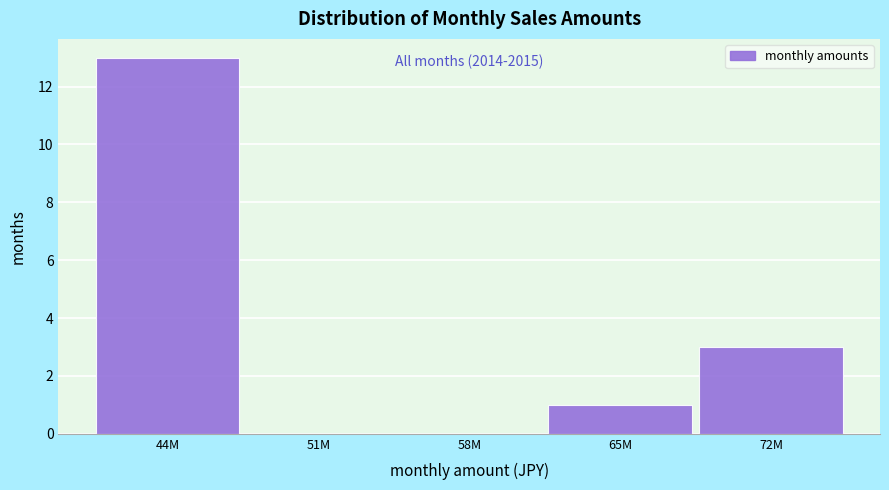

Reading left to right, transcribe all the data shown in this chart.

44M=13	51M=0	58M=0	65M=1	72M=3